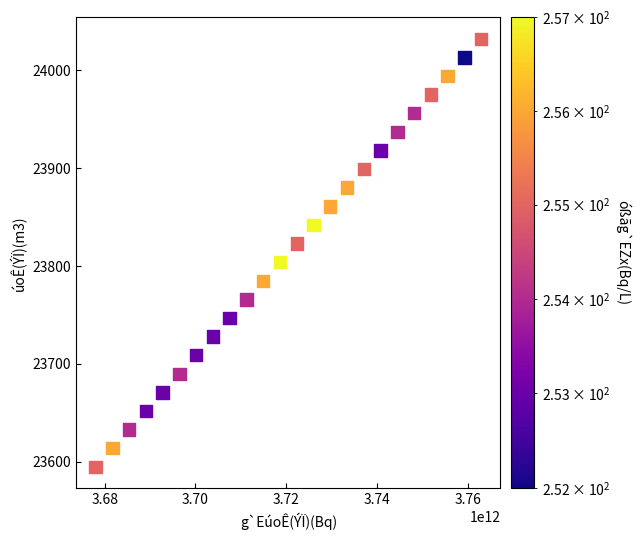

What is the range of X values (max minus min)?

84982171397